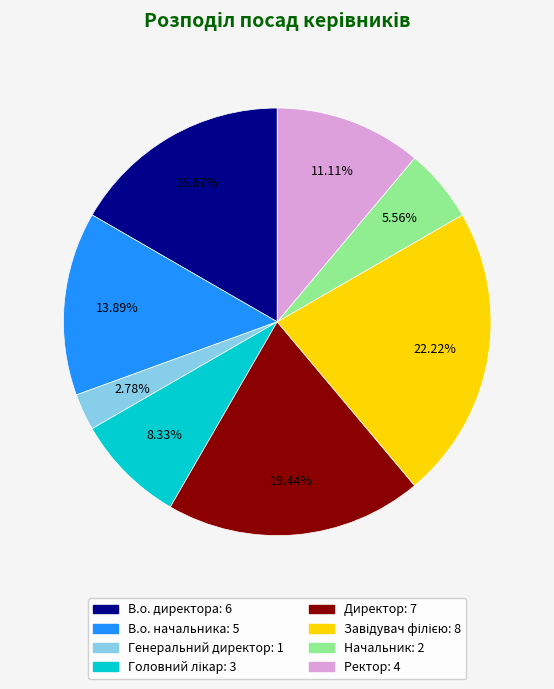

How much of the chart is everything except Ректор?

88.9%